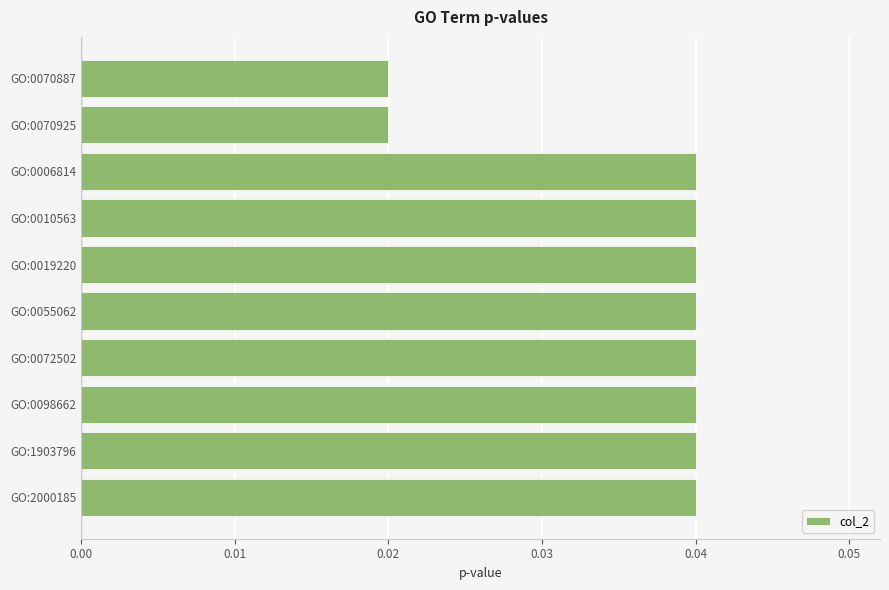

How many bars are there in total?

10